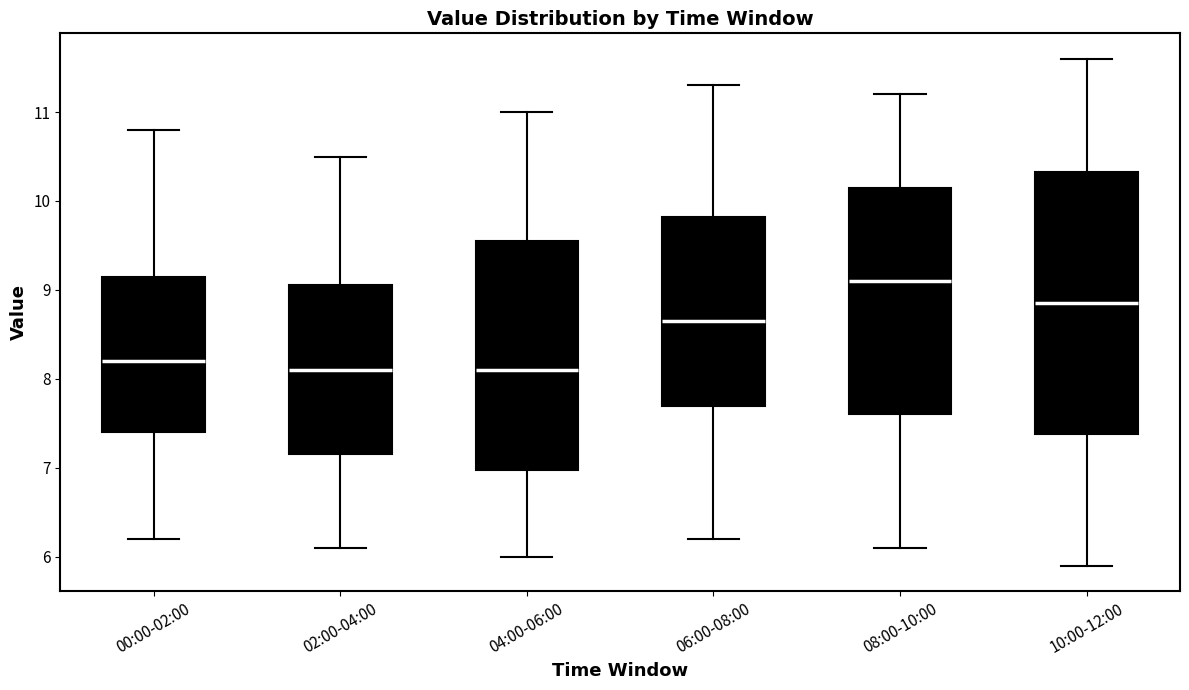

Reading left to right, transcribe this box plot: for each box, give where its median line is, the range the box spans, and where its two whiskers end, as read against the y-axis. The values are not printed on the chart, so give them approximately, as read against the axis.

00:00-02:00: median 8.2, box 7.4 to 9.2, whiskers 6.2 to 10.8
02:00-04:00: median 8.1, box 7.2 to 9.1, whiskers 6.1 to 10.5
04:00-06:00: median 8.1, box 7.0 to 9.6, whiskers 6.0 to 11.0
06:00-08:00: median 8.7, box 7.7 to 9.8, whiskers 6.2 to 11.3
08:00-10:00: median 9.1, box 7.6 to 10.2, whiskers 6.1 to 11.2
10:00-12:00: median 8.9, box 7.4 to 10.3, whiskers 5.9 to 11.6